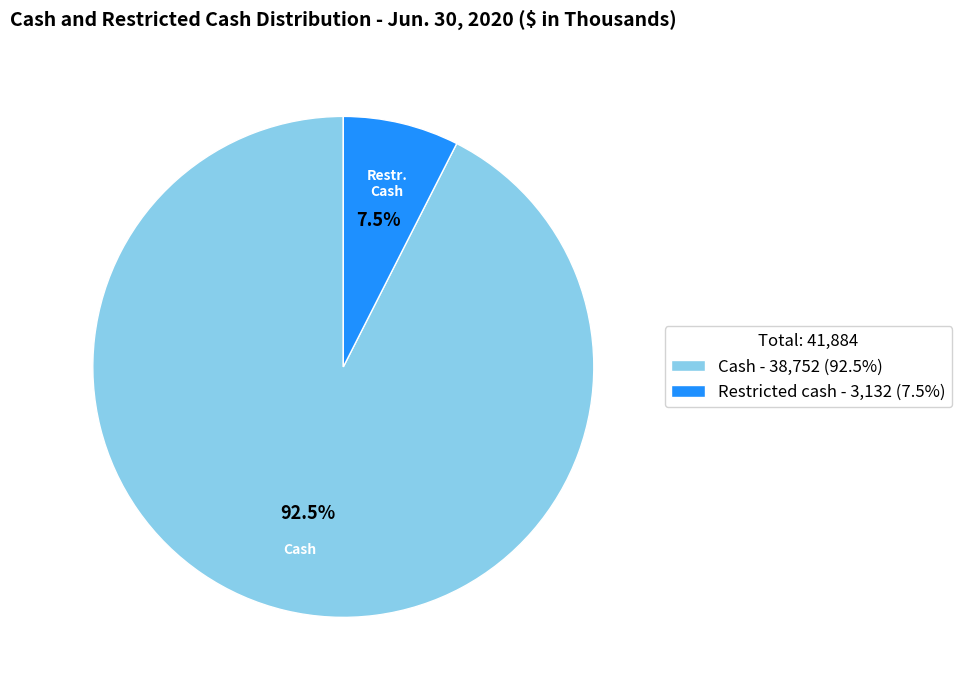

To the nearest percent, what is the difference between the largest and smallest slice percentages?

85%